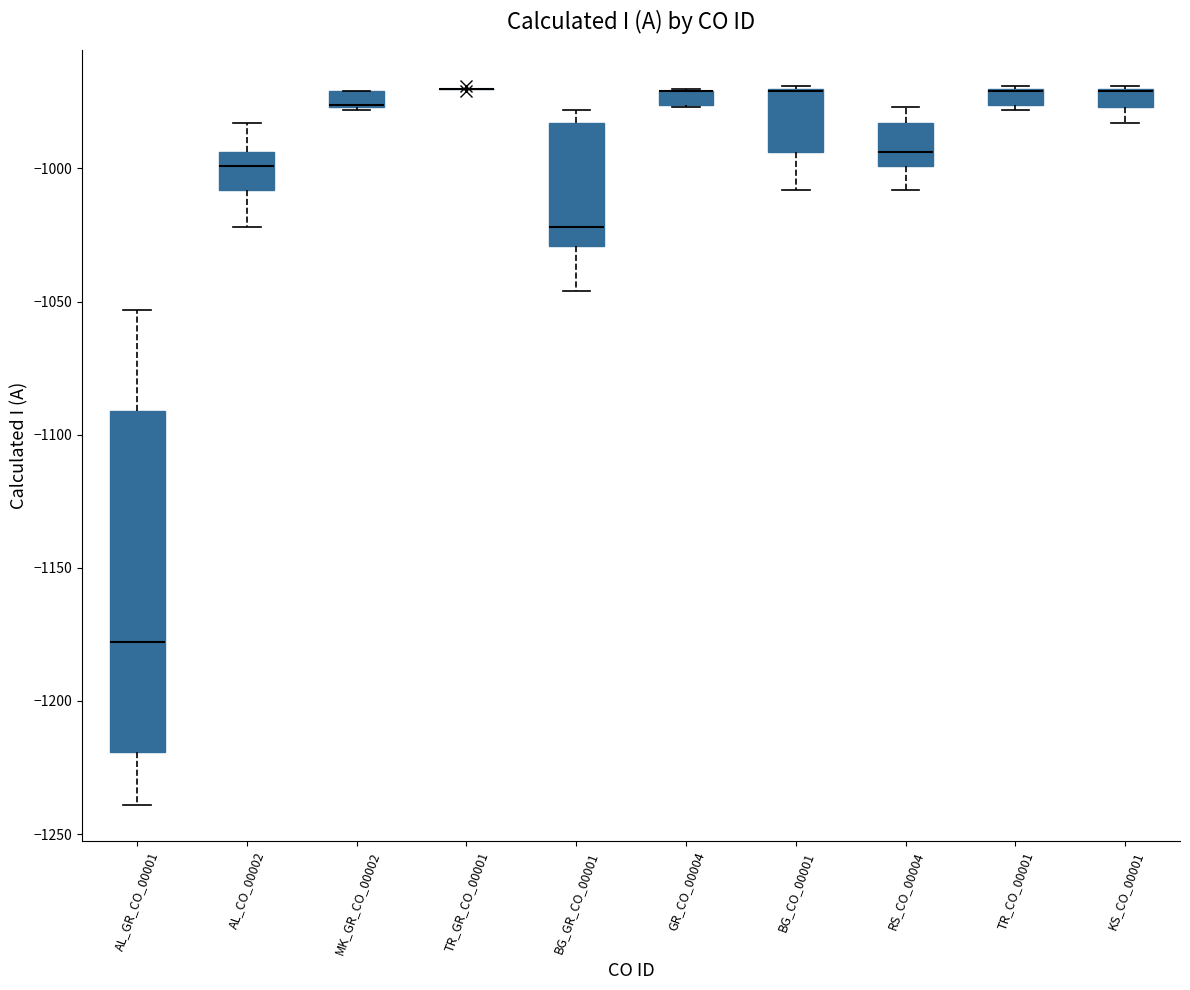

Where is the lower edge of the box for RS_CO_00004 on the y-axis? The values are not printed on the chart, so give them approximately, as read against the axis.

-1000